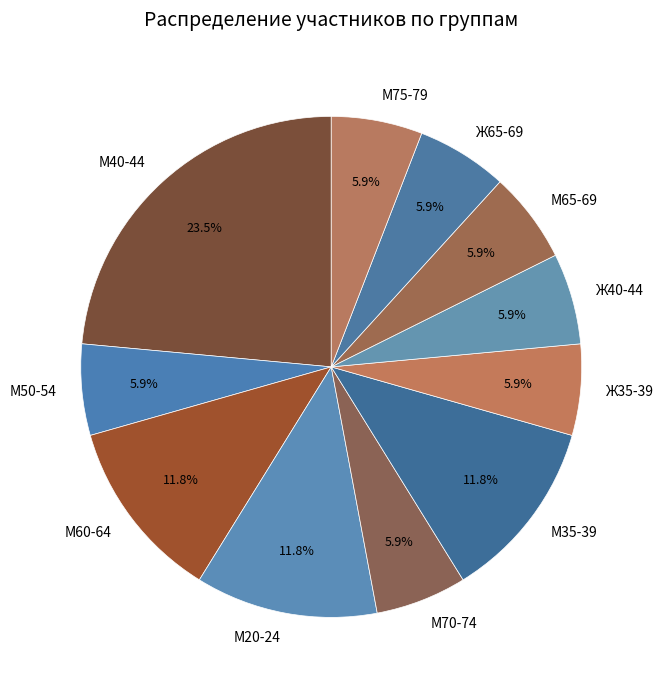

Does М40-44 represent more than half of the total?

No